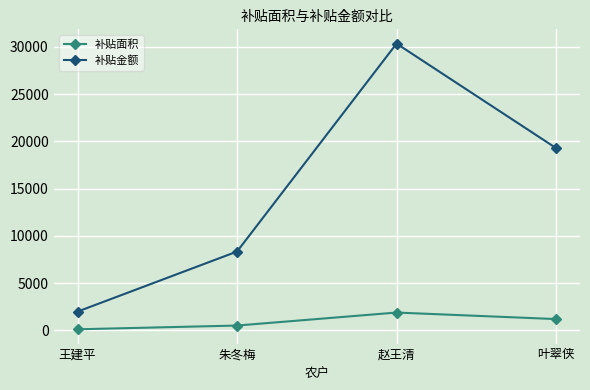

What is the value of the 补贴面积 point at the 1st from the left?

124.8